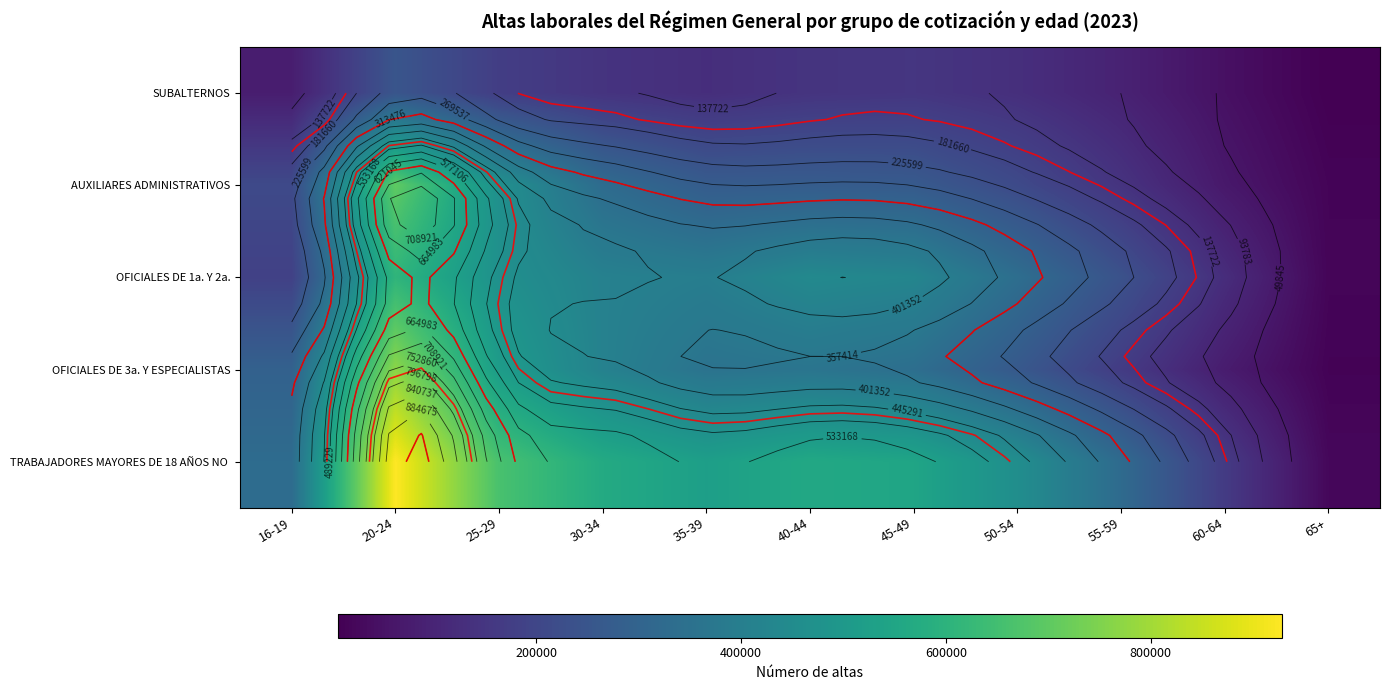

Which series has the widest spread of values?

TRABAJADORES MAYORES DE 18 AÑOS NO